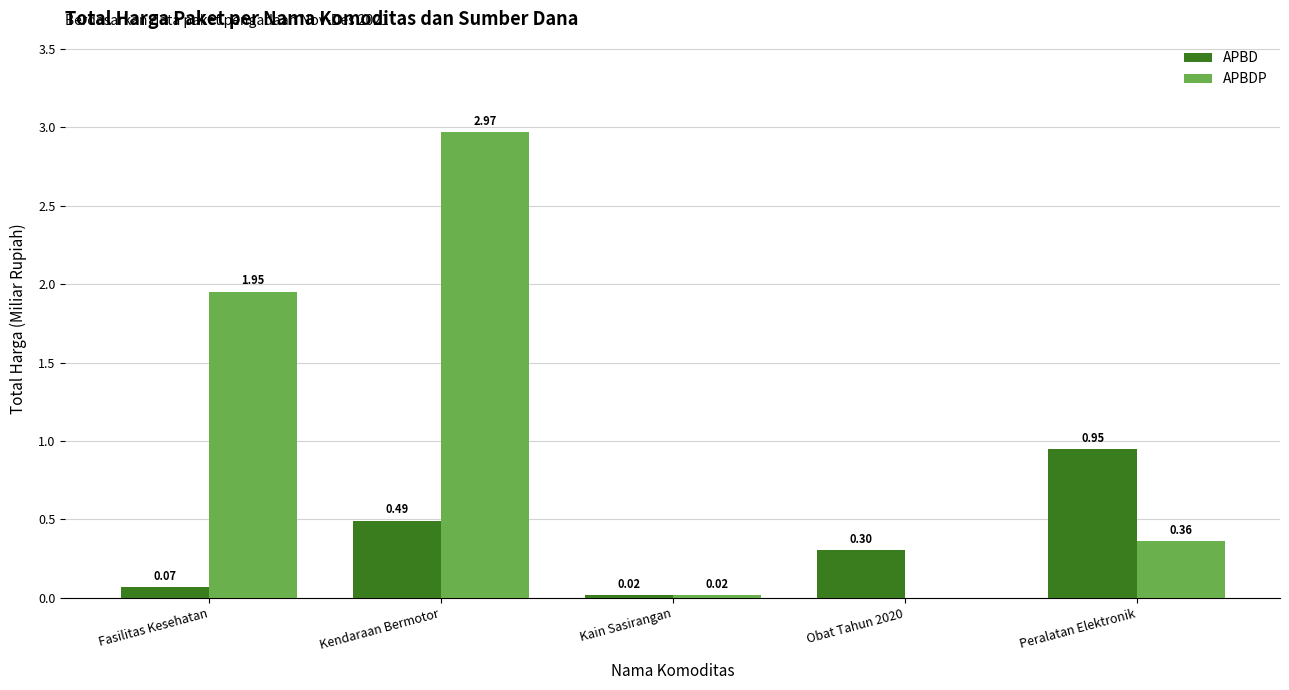

Is the value of APBDP at Fasilitas Kesehatan greater than the value of APBD at Kendaraan Bermotor?

Yes